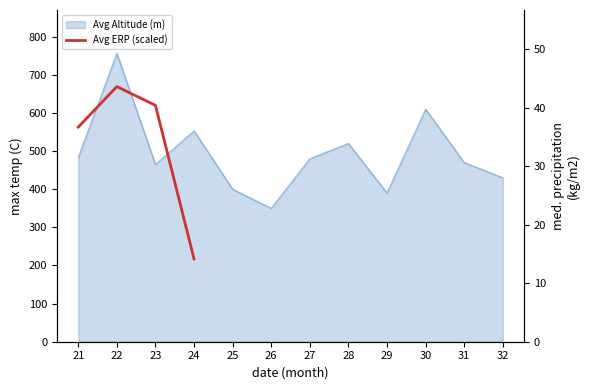

At which label is the value closest to 28?

21